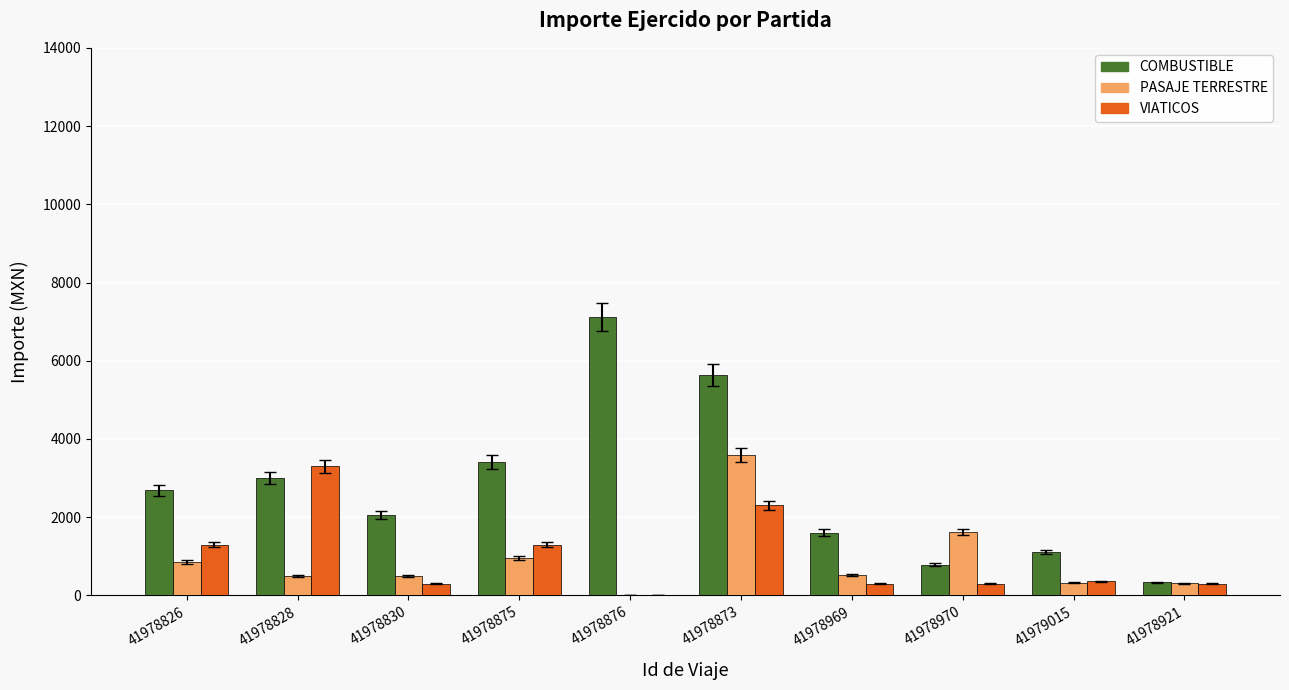

Which series has the largest range (max minus min)?

COMBUSTIBLE